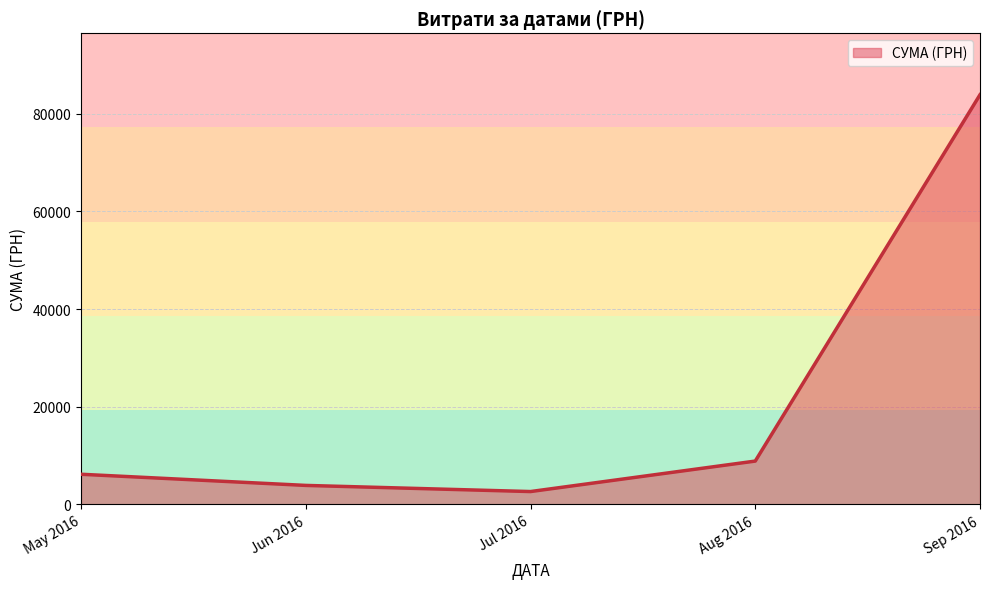

What is the minimum value shown in the chart?

2621.0